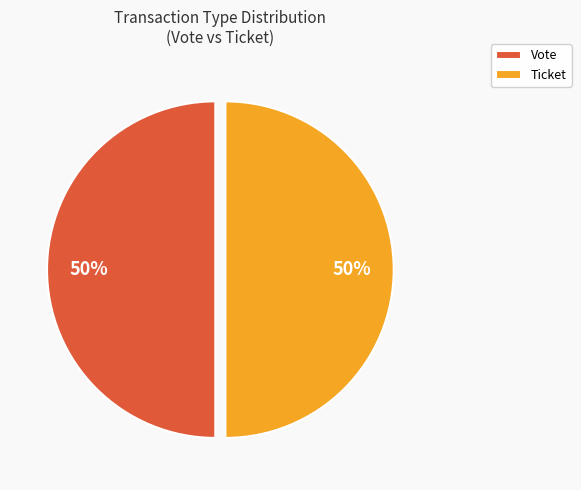

How many slices are in this pie chart?

2